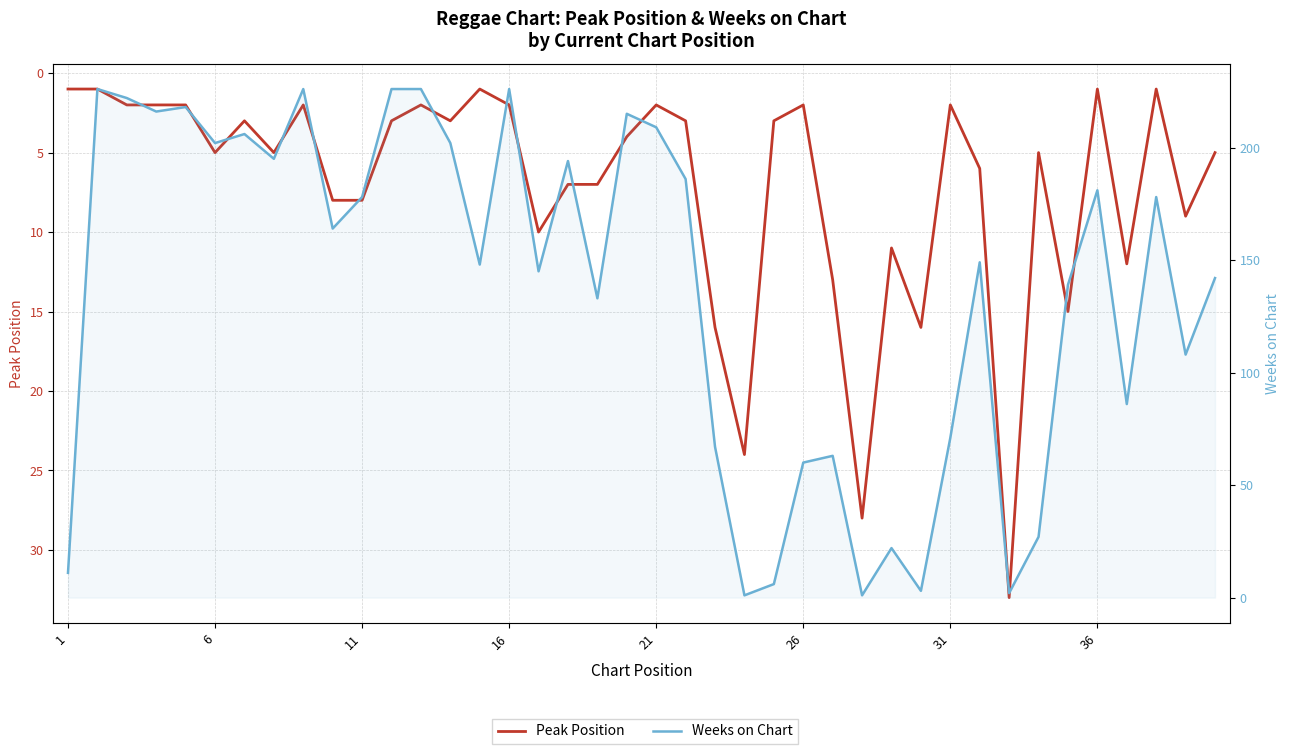

What is the smallest value displayed?

1